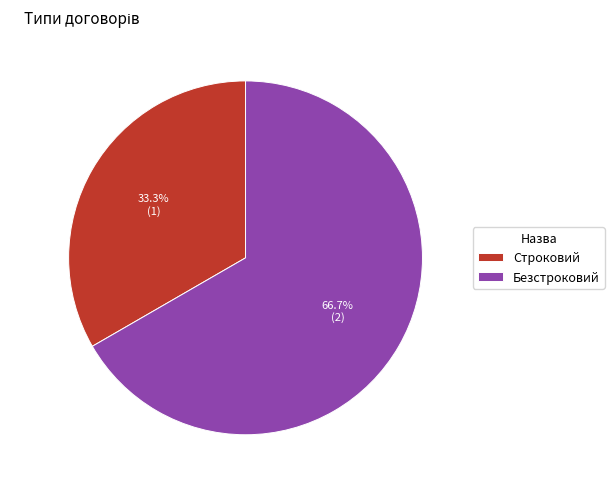

To the nearest percent, what is the combined percentage of Безстроковий and Строковий?

100%